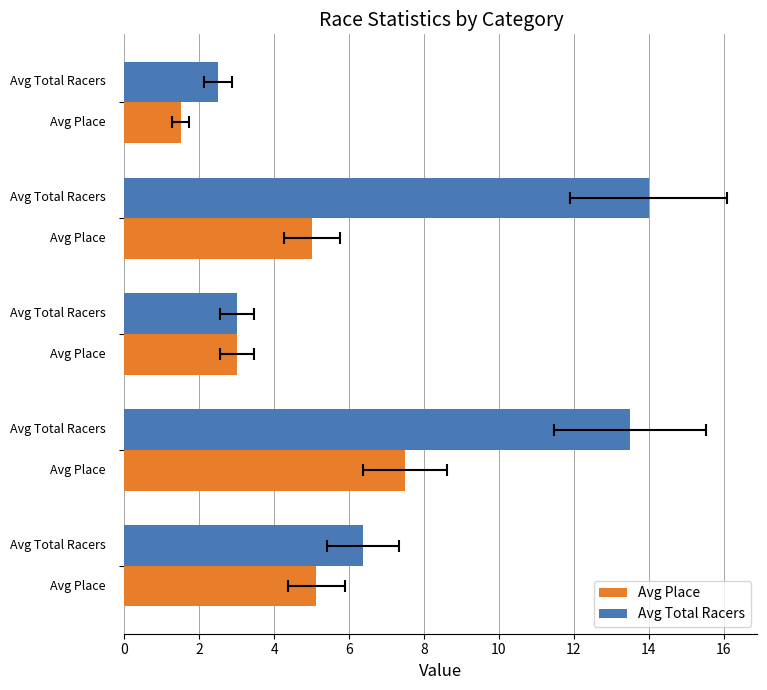

What is the sum of the Avg Place values at 6 and 4?

8.0